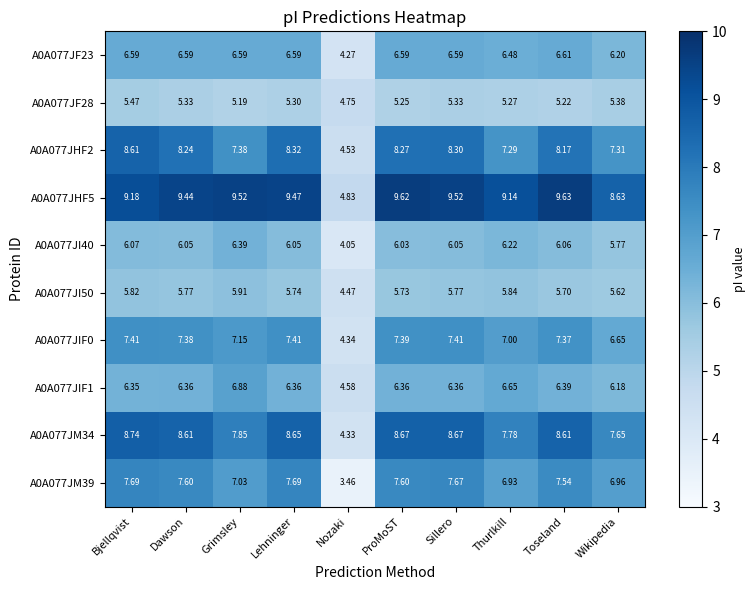

At which label does A0A077JIF1 reach its peak?

Grimsley